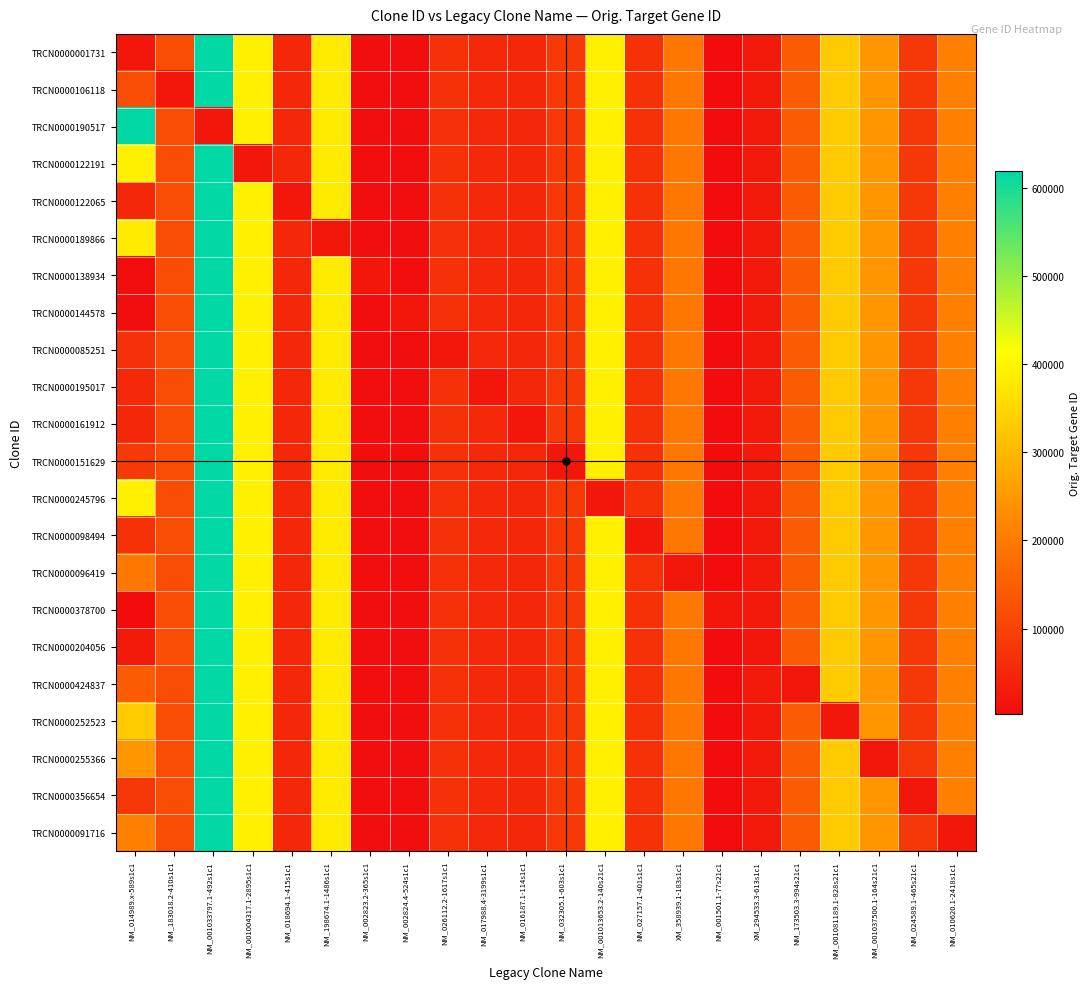

Reading right to left, transcribe all the data shown in this chart.

TRCN0000001731: NM_010620.1-2418s1c1=209737	NM_024589.1-465s21c1=79641	NM_001037500.1-164s21c1=245937	NM_001081189.1-828s21c1=331487	NM_173503.3-994s21c1=146779	XM_294533.3-613s1c1=26219	NM_001501.1-77s21c1=2797	XM_358939.1-183s1c1=195333	NM_027157.1-401s1c1=69664	NM_001013653.2-140s21c1=389816	NM_032305.1-603s1c1=84265	NM_016187.1-114s1c1=51411	NM_017988.4-3199s1c1=55681	NM_026112.2-1617s1c1=67370	NM_002824.4-524s1c1=5763	NM_002823.2-365s1c1=5757	NM_198674.1-1486s1c1=382109	NM_018694.1-415s1c1=51329	NM_001004317.1-2895s1c1=389421	NM_001033797.1-492s1c1=619292	NM_183018.2-410s1c1=116837	NM_014989.x-589s1c1=22999
TRCN0000106118: NM_010620.1-2418s1c1=209737	NM_024589.1-465s21c1=79641	NM_001037500.1-164s21c1=245937	NM_001081189.1-828s21c1=331487	NM_173503.3-994s21c1=146779	XM_294533.3-613s1c1=26219	NM_001501.1-77s21c1=2797	XM_358939.1-183s1c1=195333	NM_027157.1-401s1c1=69664	NM_001013653.2-140s21c1=389816	NM_032305.1-603s1c1=84265	NM_016187.1-114s1c1=51411	NM_017988.4-3199s1c1=55681	NM_026112.2-1617s1c1=67370	NM_002824.4-524s1c1=5763	NM_002823.2-365s1c1=5757	NM_198674.1-1486s1c1=382109	NM_018694.1-415s1c1=51329	NM_001004317.1-2895s1c1=389421	NM_001033797.1-492s1c1=619292	NM_183018.2-410s1c1=22999	NM_014989.x-589s1c1=116837
TRCN0000190517: NM_010620.1-2418s1c1=209737	NM_024589.1-465s21c1=79641	NM_001037500.1-164s21c1=245937	NM_001081189.1-828s21c1=331487	NM_173503.3-994s21c1=146779	XM_294533.3-613s1c1=26219	NM_001501.1-77s21c1=2797	XM_358939.1-183s1c1=195333	NM_027157.1-401s1c1=69664	NM_001013653.2-140s21c1=389816	NM_032305.1-603s1c1=84265	NM_016187.1-114s1c1=51411	NM_017988.4-3199s1c1=55681	NM_026112.2-1617s1c1=67370	NM_002824.4-524s1c1=5763	NM_002823.2-365s1c1=5757	NM_198674.1-1486s1c1=382109	NM_018694.1-415s1c1=51329	NM_001004317.1-2895s1c1=389421	NM_001033797.1-492s1c1=22999	NM_183018.2-410s1c1=116837	NM_014989.x-589s1c1=619292
TRCN0000122191: NM_010620.1-2418s1c1=209737	NM_024589.1-465s21c1=79641	NM_001037500.1-164s21c1=245937	NM_001081189.1-828s21c1=331487	NM_173503.3-994s21c1=146779	XM_294533.3-613s1c1=26219	NM_001501.1-77s21c1=2797	XM_358939.1-183s1c1=195333	NM_027157.1-401s1c1=69664	NM_001013653.2-140s21c1=389816	NM_032305.1-603s1c1=84265	NM_016187.1-114s1c1=51411	NM_017988.4-3199s1c1=55681	NM_026112.2-1617s1c1=67370	NM_002824.4-524s1c1=5763	NM_002823.2-365s1c1=5757	NM_198674.1-1486s1c1=382109	NM_018694.1-415s1c1=51329	NM_001004317.1-2895s1c1=22999	NM_001033797.1-492s1c1=619292	NM_183018.2-410s1c1=116837	NM_014989.x-589s1c1=389421
TRCN0000122065: NM_010620.1-2418s1c1=209737	NM_024589.1-465s21c1=79641	NM_001037500.1-164s21c1=245937	NM_001081189.1-828s21c1=331487	NM_173503.3-994s21c1=146779	XM_294533.3-613s1c1=26219	NM_001501.1-77s21c1=2797	XM_358939.1-183s1c1=195333	NM_027157.1-401s1c1=69664	NM_001013653.2-140s21c1=389816	NM_032305.1-603s1c1=84265	NM_016187.1-114s1c1=51411	NM_017988.4-3199s1c1=55681	NM_026112.2-1617s1c1=67370	NM_002824.4-524s1c1=5763	NM_002823.2-365s1c1=5757	NM_198674.1-1486s1c1=382109	NM_018694.1-415s1c1=22999	NM_001004317.1-2895s1c1=389421	NM_001033797.1-492s1c1=619292	NM_183018.2-410s1c1=116837	NM_014989.x-589s1c1=51329
TRCN0000189866: NM_010620.1-2418s1c1=209737	NM_024589.1-465s21c1=79641	NM_001037500.1-164s21c1=245937	NM_001081189.1-828s21c1=331487	NM_173503.3-994s21c1=146779	XM_294533.3-613s1c1=26219	NM_001501.1-77s21c1=2797	XM_358939.1-183s1c1=195333	NM_027157.1-401s1c1=69664	NM_001013653.2-140s21c1=389816	NM_032305.1-603s1c1=84265	NM_016187.1-114s1c1=51411	NM_017988.4-3199s1c1=55681	NM_026112.2-1617s1c1=67370	NM_002824.4-524s1c1=5763	NM_002823.2-365s1c1=5757	NM_198674.1-1486s1c1=22999	NM_018694.1-415s1c1=51329	NM_001004317.1-2895s1c1=389421	NM_001033797.1-492s1c1=619292	NM_183018.2-410s1c1=116837	NM_014989.x-589s1c1=382109
TRCN0000138934: NM_010620.1-2418s1c1=209737	NM_024589.1-465s21c1=79641	NM_001037500.1-164s21c1=245937	NM_001081189.1-828s21c1=331487	NM_173503.3-994s21c1=146779	XM_294533.3-613s1c1=26219	NM_001501.1-77s21c1=2797	XM_358939.1-183s1c1=195333	NM_027157.1-401s1c1=69664	NM_001013653.2-140s21c1=389816	NM_032305.1-603s1c1=84265	NM_016187.1-114s1c1=51411	NM_017988.4-3199s1c1=55681	NM_026112.2-1617s1c1=67370	NM_002824.4-524s1c1=5763	NM_002823.2-365s1c1=22999	NM_198674.1-1486s1c1=382109	NM_018694.1-415s1c1=51329	NM_001004317.1-2895s1c1=389421	NM_001033797.1-492s1c1=619292	NM_183018.2-410s1c1=116837	NM_014989.x-589s1c1=5757
TRCN0000144578: NM_010620.1-2418s1c1=209737	NM_024589.1-465s21c1=79641	NM_001037500.1-164s21c1=245937	NM_001081189.1-828s21c1=331487	NM_173503.3-994s21c1=146779	XM_294533.3-613s1c1=26219	NM_001501.1-77s21c1=2797	XM_358939.1-183s1c1=195333	NM_027157.1-401s1c1=69664	NM_001013653.2-140s21c1=389816	NM_032305.1-603s1c1=84265	NM_016187.1-114s1c1=51411	NM_017988.4-3199s1c1=55681	NM_026112.2-1617s1c1=67370	NM_002824.4-524s1c1=22999	NM_002823.2-365s1c1=5757	NM_198674.1-1486s1c1=382109	NM_018694.1-415s1c1=51329	NM_001004317.1-2895s1c1=389421	NM_001033797.1-492s1c1=619292	NM_183018.2-410s1c1=116837	NM_014989.x-589s1c1=5763
TRCN0000085251: NM_010620.1-2418s1c1=209737	NM_024589.1-465s21c1=79641	NM_001037500.1-164s21c1=245937	NM_001081189.1-828s21c1=331487	NM_173503.3-994s21c1=146779	XM_294533.3-613s1c1=26219	NM_001501.1-77s21c1=2797	XM_358939.1-183s1c1=195333	NM_027157.1-401s1c1=69664	NM_001013653.2-140s21c1=389816	NM_032305.1-603s1c1=84265	NM_016187.1-114s1c1=51411	NM_017988.4-3199s1c1=55681	NM_026112.2-1617s1c1=22999	NM_002824.4-524s1c1=5763	NM_002823.2-365s1c1=5757	NM_198674.1-1486s1c1=382109	NM_018694.1-415s1c1=51329	NM_001004317.1-2895s1c1=389421	NM_001033797.1-492s1c1=619292	NM_183018.2-410s1c1=116837	NM_014989.x-589s1c1=67370
TRCN0000195017: NM_010620.1-2418s1c1=209737	NM_024589.1-465s21c1=79641	NM_001037500.1-164s21c1=245937	NM_001081189.1-828s21c1=331487	NM_173503.3-994s21c1=146779	XM_294533.3-613s1c1=26219	NM_001501.1-77s21c1=2797	XM_358939.1-183s1c1=195333	NM_027157.1-401s1c1=69664	NM_001013653.2-140s21c1=389816	NM_032305.1-603s1c1=84265	NM_016187.1-114s1c1=51411	NM_017988.4-3199s1c1=22999	NM_026112.2-1617s1c1=67370	NM_002824.4-524s1c1=5763	NM_002823.2-365s1c1=5757	NM_198674.1-1486s1c1=382109	NM_018694.1-415s1c1=51329	NM_001004317.1-2895s1c1=389421	NM_001033797.1-492s1c1=619292	NM_183018.2-410s1c1=116837	NM_014989.x-589s1c1=55681
TRCN0000161912: NM_010620.1-2418s1c1=209737	NM_024589.1-465s21c1=79641	NM_001037500.1-164s21c1=245937	NM_001081189.1-828s21c1=331487	NM_173503.3-994s21c1=146779	XM_294533.3-613s1c1=26219	NM_001501.1-77s21c1=2797	XM_358939.1-183s1c1=195333	NM_027157.1-401s1c1=69664	NM_001013653.2-140s21c1=389816	NM_032305.1-603s1c1=84265	NM_016187.1-114s1c1=22999	NM_017988.4-3199s1c1=55681	NM_026112.2-1617s1c1=67370	NM_002824.4-524s1c1=5763	NM_002823.2-365s1c1=5757	NM_198674.1-1486s1c1=382109	NM_018694.1-415s1c1=51329	NM_001004317.1-2895s1c1=389421	NM_001033797.1-492s1c1=619292	NM_183018.2-410s1c1=116837	NM_014989.x-589s1c1=51411
TRCN0000151629: NM_010620.1-2418s1c1=209737	NM_024589.1-465s21c1=79641	NM_001037500.1-164s21c1=245937	NM_001081189.1-828s21c1=331487	NM_173503.3-994s21c1=146779	XM_294533.3-613s1c1=26219	NM_001501.1-77s21c1=2797	XM_358939.1-183s1c1=195333	NM_027157.1-401s1c1=69664	NM_001013653.2-140s21c1=389816	NM_032305.1-603s1c1=22999	NM_016187.1-114s1c1=51411	NM_017988.4-3199s1c1=55681	NM_026112.2-1617s1c1=67370	NM_002824.4-524s1c1=5763	NM_002823.2-365s1c1=5757	NM_198674.1-1486s1c1=382109	NM_018694.1-415s1c1=51329	NM_001004317.1-2895s1c1=389421	NM_001033797.1-492s1c1=619292	NM_183018.2-410s1c1=116837	NM_014989.x-589s1c1=84265
TRCN0000245796: NM_010620.1-2418s1c1=209737	NM_024589.1-465s21c1=79641	NM_001037500.1-164s21c1=245937	NM_001081189.1-828s21c1=331487	NM_173503.3-994s21c1=146779	XM_294533.3-613s1c1=26219	NM_001501.1-77s21c1=2797	XM_358939.1-183s1c1=195333	NM_027157.1-401s1c1=69664	NM_001013653.2-140s21c1=22999	NM_032305.1-603s1c1=84265	NM_016187.1-114s1c1=51411	NM_017988.4-3199s1c1=55681	NM_026112.2-1617s1c1=67370	NM_002824.4-524s1c1=5763	NM_002823.2-365s1c1=5757	NM_198674.1-1486s1c1=382109	NM_018694.1-415s1c1=51329	NM_001004317.1-2895s1c1=389421	NM_001033797.1-492s1c1=619292	NM_183018.2-410s1c1=116837	NM_014989.x-589s1c1=389816
TRCN0000098494: NM_010620.1-2418s1c1=209737	NM_024589.1-465s21c1=79641	NM_001037500.1-164s21c1=245937	NM_001081189.1-828s21c1=331487	NM_173503.3-994s21c1=146779	XM_294533.3-613s1c1=26219	NM_001501.1-77s21c1=2797	XM_358939.1-183s1c1=195333	NM_027157.1-401s1c1=22999	NM_001013653.2-140s21c1=389816	NM_032305.1-603s1c1=84265	NM_016187.1-114s1c1=51411	NM_017988.4-3199s1c1=55681	NM_026112.2-1617s1c1=67370	NM_002824.4-524s1c1=5763	NM_002823.2-365s1c1=5757	NM_198674.1-1486s1c1=382109	NM_018694.1-415s1c1=51329	NM_001004317.1-2895s1c1=389421	NM_001033797.1-492s1c1=619292	NM_183018.2-410s1c1=116837	NM_014989.x-589s1c1=69664
TRCN0000096419: NM_010620.1-2418s1c1=209737	NM_024589.1-465s21c1=79641	NM_001037500.1-164s21c1=245937	NM_001081189.1-828s21c1=331487	NM_173503.3-994s21c1=146779	XM_294533.3-613s1c1=26219	NM_001501.1-77s21c1=2797	XM_358939.1-183s1c1=22999	NM_027157.1-401s1c1=69664	NM_001013653.2-140s21c1=389816	NM_032305.1-603s1c1=84265	NM_016187.1-114s1c1=51411	NM_017988.4-3199s1c1=55681	NM_026112.2-1617s1c1=67370	NM_002824.4-524s1c1=5763	NM_002823.2-365s1c1=5757	NM_198674.1-1486s1c1=382109	NM_018694.1-415s1c1=51329	NM_001004317.1-2895s1c1=389421	NM_001033797.1-492s1c1=619292	NM_183018.2-410s1c1=116837	NM_014989.x-589s1c1=195333
TRCN0000378700: NM_010620.1-2418s1c1=209737	NM_024589.1-465s21c1=79641	NM_001037500.1-164s21c1=245937	NM_001081189.1-828s21c1=331487	NM_173503.3-994s21c1=146779	XM_294533.3-613s1c1=26219	NM_001501.1-77s21c1=22999	XM_358939.1-183s1c1=195333	NM_027157.1-401s1c1=69664	NM_001013653.2-140s21c1=389816	NM_032305.1-603s1c1=84265	NM_016187.1-114s1c1=51411	NM_017988.4-3199s1c1=55681	NM_026112.2-1617s1c1=67370	NM_002824.4-524s1c1=5763	NM_002823.2-365s1c1=5757	NM_198674.1-1486s1c1=382109	NM_018694.1-415s1c1=51329	NM_001004317.1-2895s1c1=389421	NM_001033797.1-492s1c1=619292	NM_183018.2-410s1c1=116837	NM_014989.x-589s1c1=2797
TRCN0000204056: NM_010620.1-2418s1c1=209737	NM_024589.1-465s21c1=79641	NM_001037500.1-164s21c1=245937	NM_001081189.1-828s21c1=331487	NM_173503.3-994s21c1=146779	XM_294533.3-613s1c1=22999	NM_001501.1-77s21c1=2797	XM_358939.1-183s1c1=195333	NM_027157.1-401s1c1=69664	NM_001013653.2-140s21c1=389816	NM_032305.1-603s1c1=84265	NM_016187.1-114s1c1=51411	NM_017988.4-3199s1c1=55681	NM_026112.2-1617s1c1=67370	NM_002824.4-524s1c1=5763	NM_002823.2-365s1c1=5757	NM_198674.1-1486s1c1=382109	NM_018694.1-415s1c1=51329	NM_001004317.1-2895s1c1=389421	NM_001033797.1-492s1c1=619292	NM_183018.2-410s1c1=116837	NM_014989.x-589s1c1=26219
TRCN0000424837: NM_010620.1-2418s1c1=209737	NM_024589.1-465s21c1=79641	NM_001037500.1-164s21c1=245937	NM_001081189.1-828s21c1=331487	NM_173503.3-994s21c1=22999	XM_294533.3-613s1c1=26219	NM_001501.1-77s21c1=2797	XM_358939.1-183s1c1=195333	NM_027157.1-401s1c1=69664	NM_001013653.2-140s21c1=389816	NM_032305.1-603s1c1=84265	NM_016187.1-114s1c1=51411	NM_017988.4-3199s1c1=55681	NM_026112.2-1617s1c1=67370	NM_002824.4-524s1c1=5763	NM_002823.2-365s1c1=5757	NM_198674.1-1486s1c1=382109	NM_018694.1-415s1c1=51329	NM_001004317.1-2895s1c1=389421	NM_001033797.1-492s1c1=619292	NM_183018.2-410s1c1=116837	NM_014989.x-589s1c1=146779
TRCN0000252523: NM_010620.1-2418s1c1=209737	NM_024589.1-465s21c1=79641	NM_001037500.1-164s21c1=245937	NM_001081189.1-828s21c1=22999	NM_173503.3-994s21c1=146779	XM_294533.3-613s1c1=26219	NM_001501.1-77s21c1=2797	XM_358939.1-183s1c1=195333	NM_027157.1-401s1c1=69664	NM_001013653.2-140s21c1=389816	NM_032305.1-603s1c1=84265	NM_016187.1-114s1c1=51411	NM_017988.4-3199s1c1=55681	NM_026112.2-1617s1c1=67370	NM_002824.4-524s1c1=5763	NM_002823.2-365s1c1=5757	NM_198674.1-1486s1c1=382109	NM_018694.1-415s1c1=51329	NM_001004317.1-2895s1c1=389421	NM_001033797.1-492s1c1=619292	NM_183018.2-410s1c1=116837	NM_014989.x-589s1c1=331487
TRCN0000255366: NM_010620.1-2418s1c1=209737	NM_024589.1-465s21c1=79641	NM_001037500.1-164s21c1=22999	NM_001081189.1-828s21c1=331487	NM_173503.3-994s21c1=146779	XM_294533.3-613s1c1=26219	NM_001501.1-77s21c1=2797	XM_358939.1-183s1c1=195333	NM_027157.1-401s1c1=69664	NM_001013653.2-140s21c1=389816	NM_032305.1-603s1c1=84265	NM_016187.1-114s1c1=51411	NM_017988.4-3199s1c1=55681	NM_026112.2-1617s1c1=67370	NM_002824.4-524s1c1=5763	NM_002823.2-365s1c1=5757	NM_198674.1-1486s1c1=382109	NM_018694.1-415s1c1=51329	NM_001004317.1-2895s1c1=389421	NM_001033797.1-492s1c1=619292	NM_183018.2-410s1c1=116837	NM_014989.x-589s1c1=245937
TRCN0000356654: NM_010620.1-2418s1c1=209737	NM_024589.1-465s21c1=22999	NM_001037500.1-164s21c1=245937	NM_001081189.1-828s21c1=331487	NM_173503.3-994s21c1=146779	XM_294533.3-613s1c1=26219	NM_001501.1-77s21c1=2797	XM_358939.1-183s1c1=195333	NM_027157.1-401s1c1=69664	NM_001013653.2-140s21c1=389816	NM_032305.1-603s1c1=84265	NM_016187.1-114s1c1=51411	NM_017988.4-3199s1c1=55681	NM_026112.2-1617s1c1=67370	NM_002824.4-524s1c1=5763	NM_002823.2-365s1c1=5757	NM_198674.1-1486s1c1=382109	NM_018694.1-415s1c1=51329	NM_001004317.1-2895s1c1=389421	NM_001033797.1-492s1c1=619292	NM_183018.2-410s1c1=116837	NM_014989.x-589s1c1=79641
TRCN0000091716: NM_010620.1-2418s1c1=22999	NM_024589.1-465s21c1=79641	NM_001037500.1-164s21c1=245937	NM_001081189.1-828s21c1=331487	NM_173503.3-994s21c1=146779	XM_294533.3-613s1c1=26219	NM_001501.1-77s21c1=2797	XM_358939.1-183s1c1=195333	NM_027157.1-401s1c1=69664	NM_001013653.2-140s21c1=389816	NM_032305.1-603s1c1=84265	NM_016187.1-114s1c1=51411	NM_017988.4-3199s1c1=55681	NM_026112.2-1617s1c1=67370	NM_002824.4-524s1c1=5763	NM_002823.2-365s1c1=5757	NM_198674.1-1486s1c1=382109	NM_018694.1-415s1c1=51329	NM_001004317.1-2895s1c1=389421	NM_001033797.1-492s1c1=619292	NM_183018.2-410s1c1=116837	NM_014989.x-589s1c1=209737